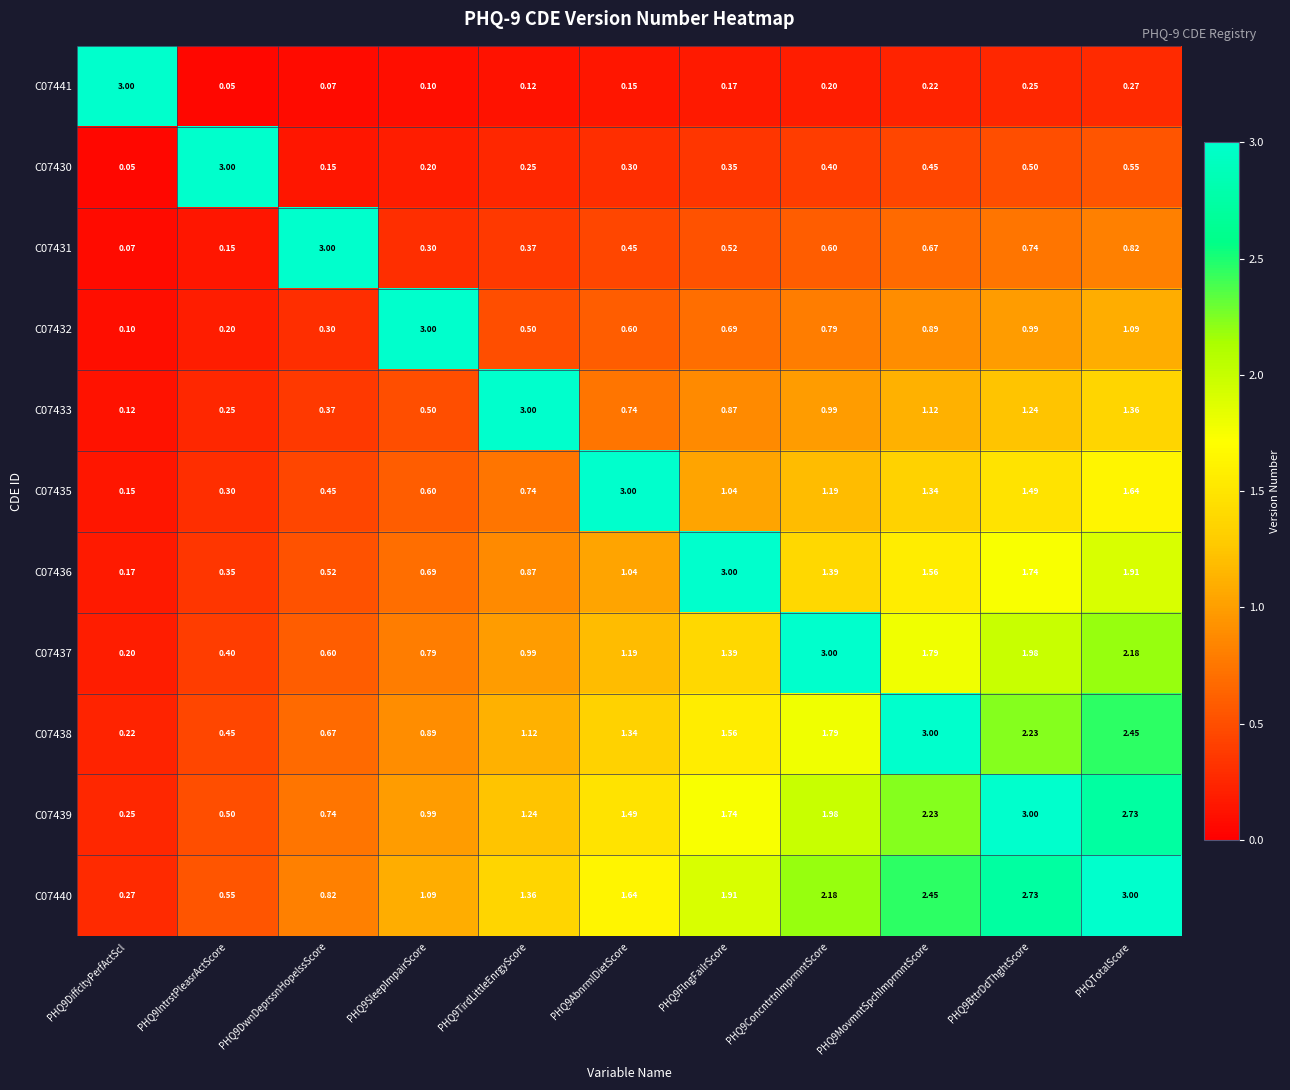

At which category is the sum across all series the highest?

PHQTotalScore